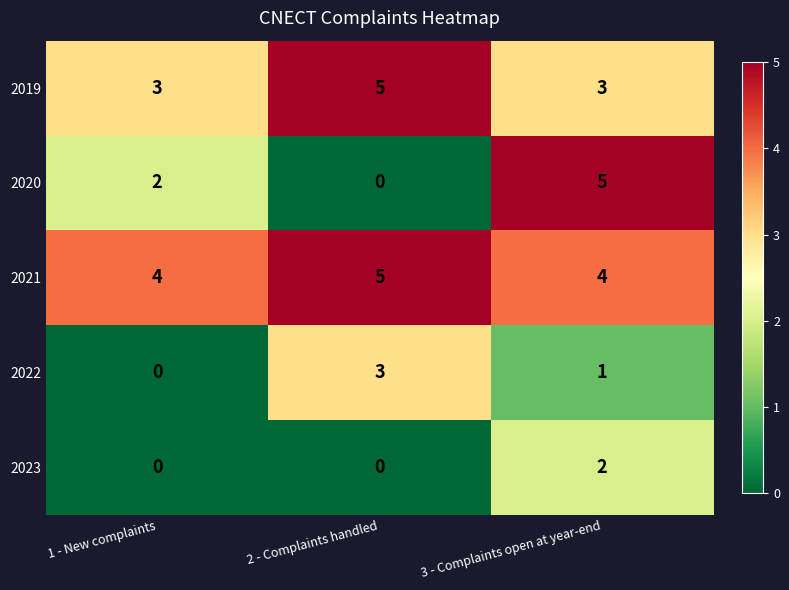

Which series has the largest range (max minus min)?

2020